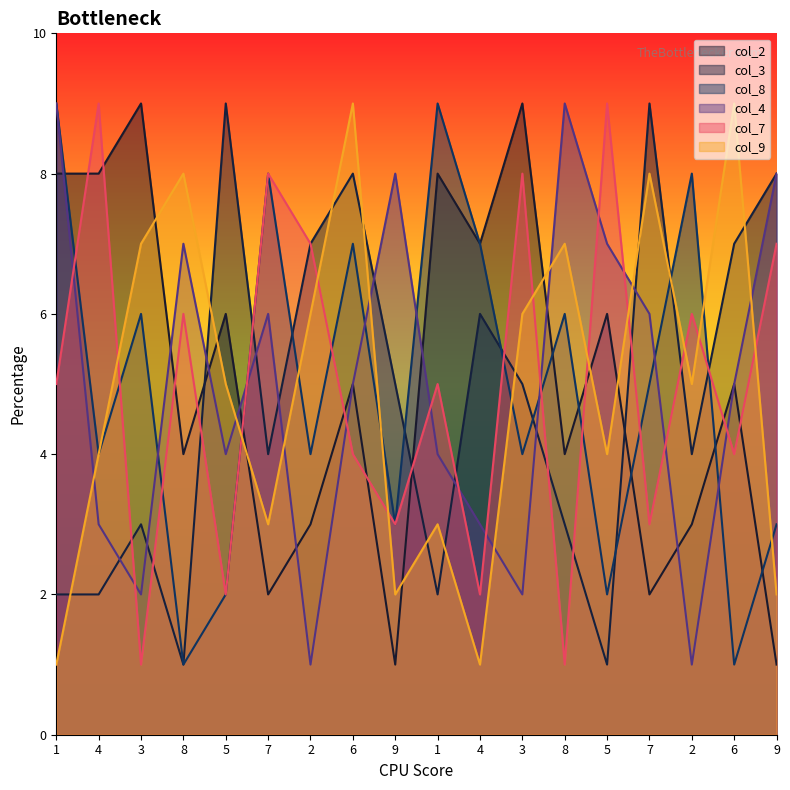

How many data points does each series have?

18